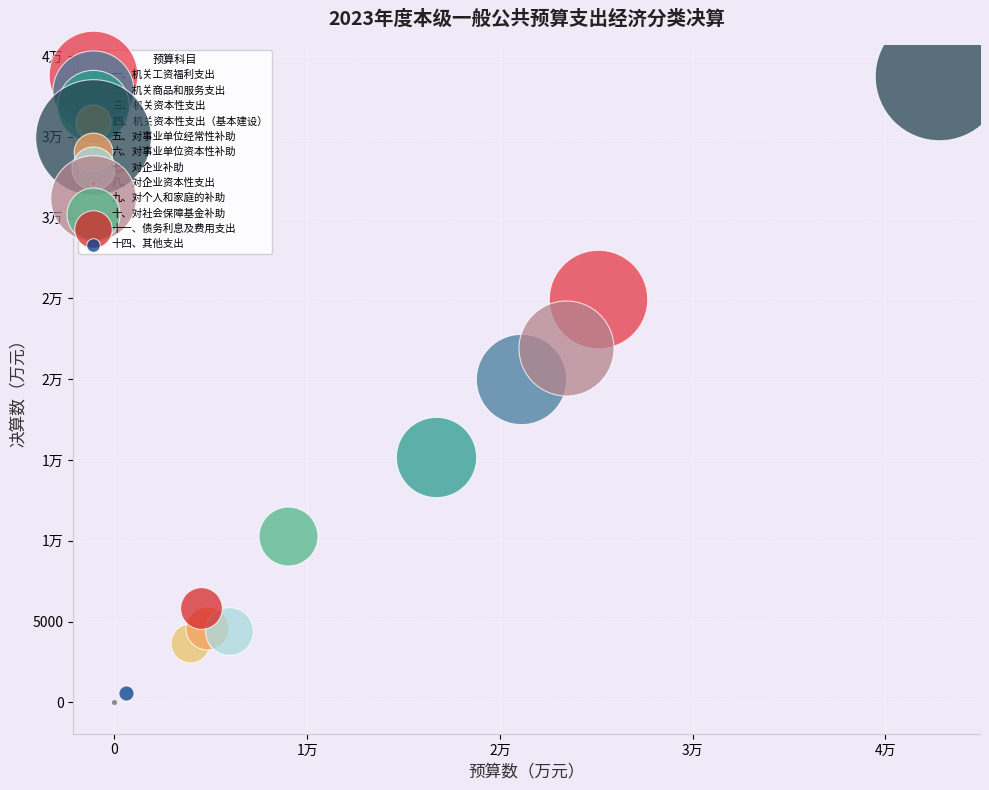

What are all the series names shown in the legend?

一、机关工资福利支出, 二、机关商品和服务支出, 三、机关资本性支出, 四、机关资本性支出（基本建设）, 五、对事业单位经常性补助, 六、对事业单位资本性补助, 七、对企业补助, 八、对企业资本性支出, 九、对个人和家庭的补助, 十、对社会保障基金补助, 十一、债务利息及费用支出, 十四、其他支出